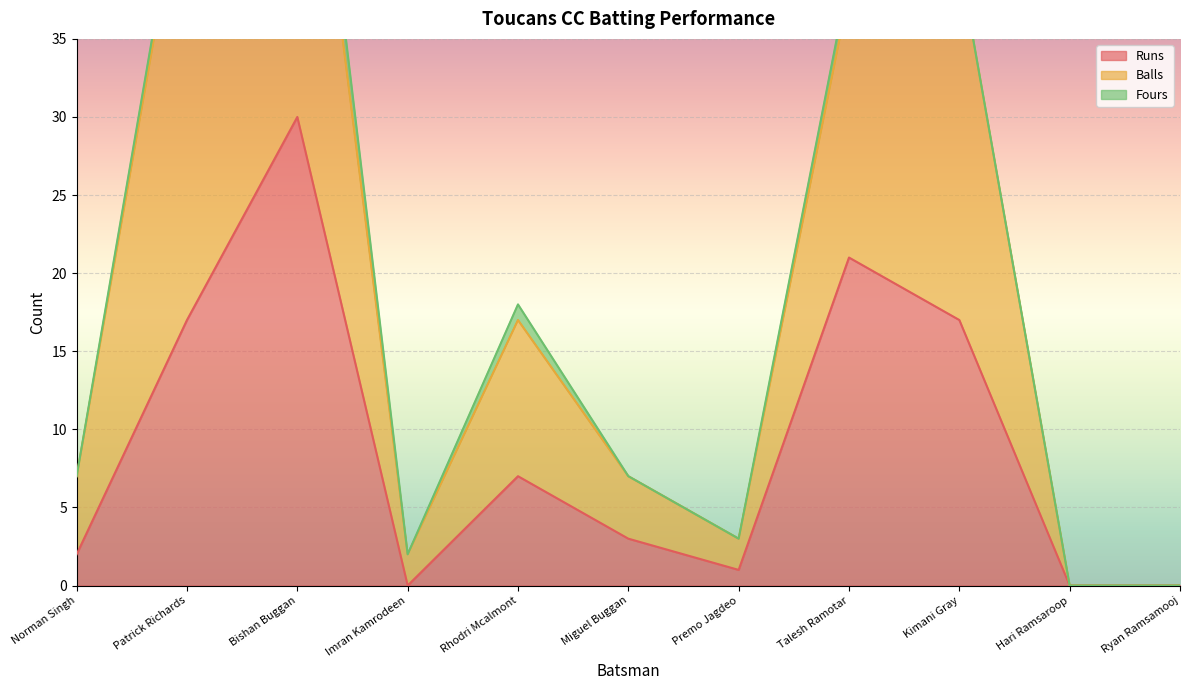

True or false: Balls has a value of 27 at Rhodri Mcalmont.

False